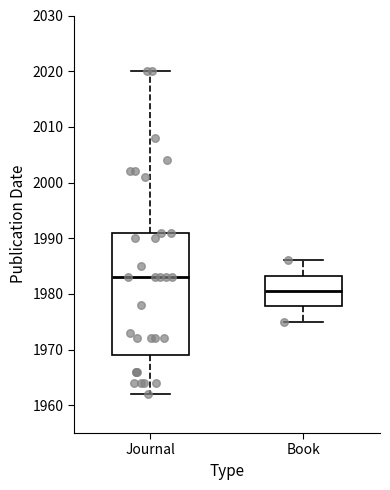

Which box has the highest median line?

Journal